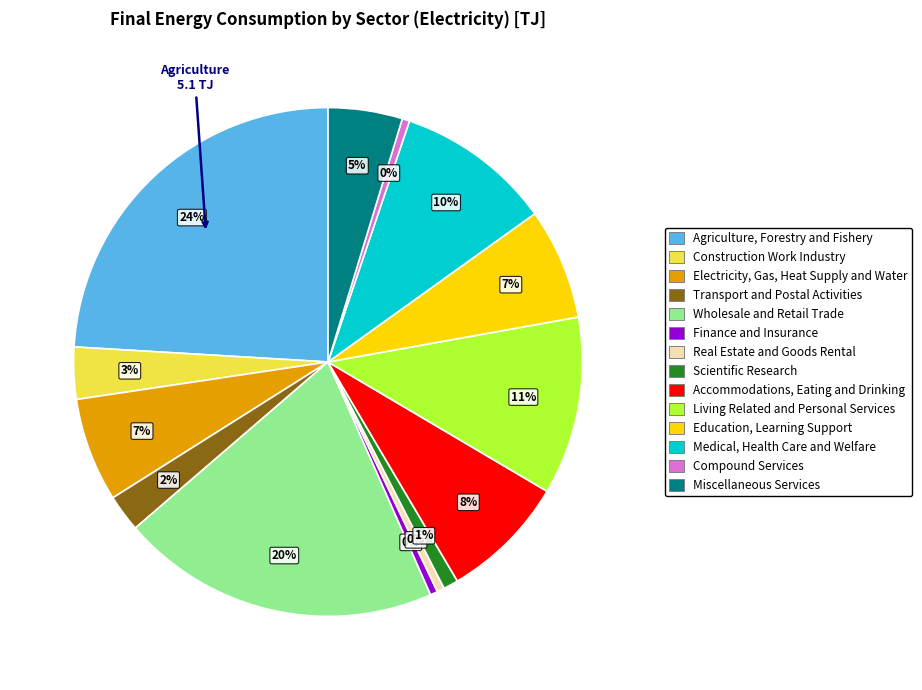

How many segments does this pie chart have?

14